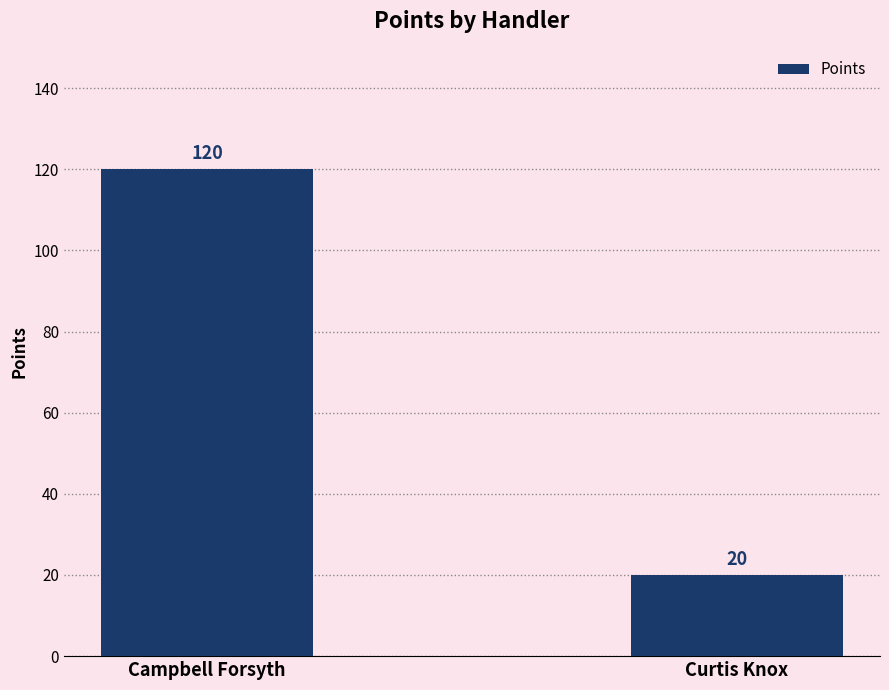

Which category has the lowest value across all series?

Curtis Knox